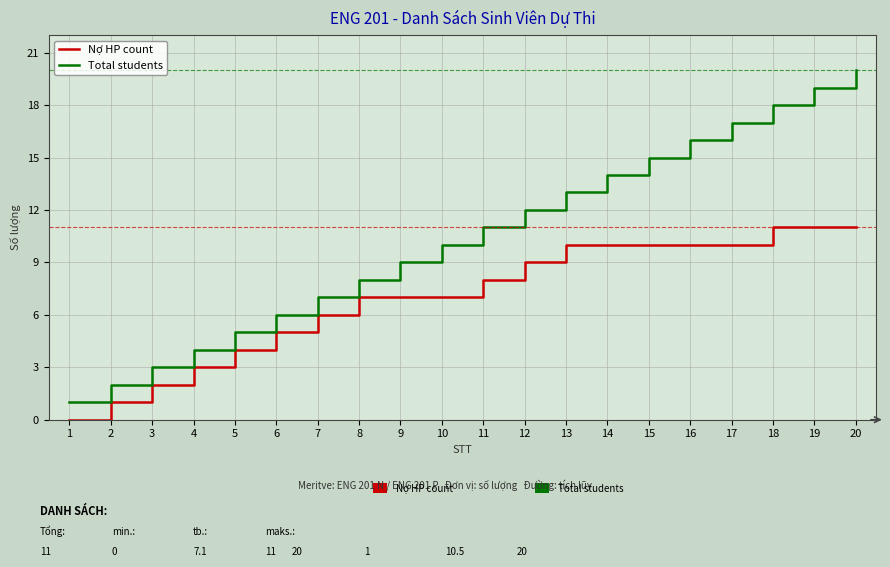

Is it true that Nợ HP count equals 8 at 11?

True